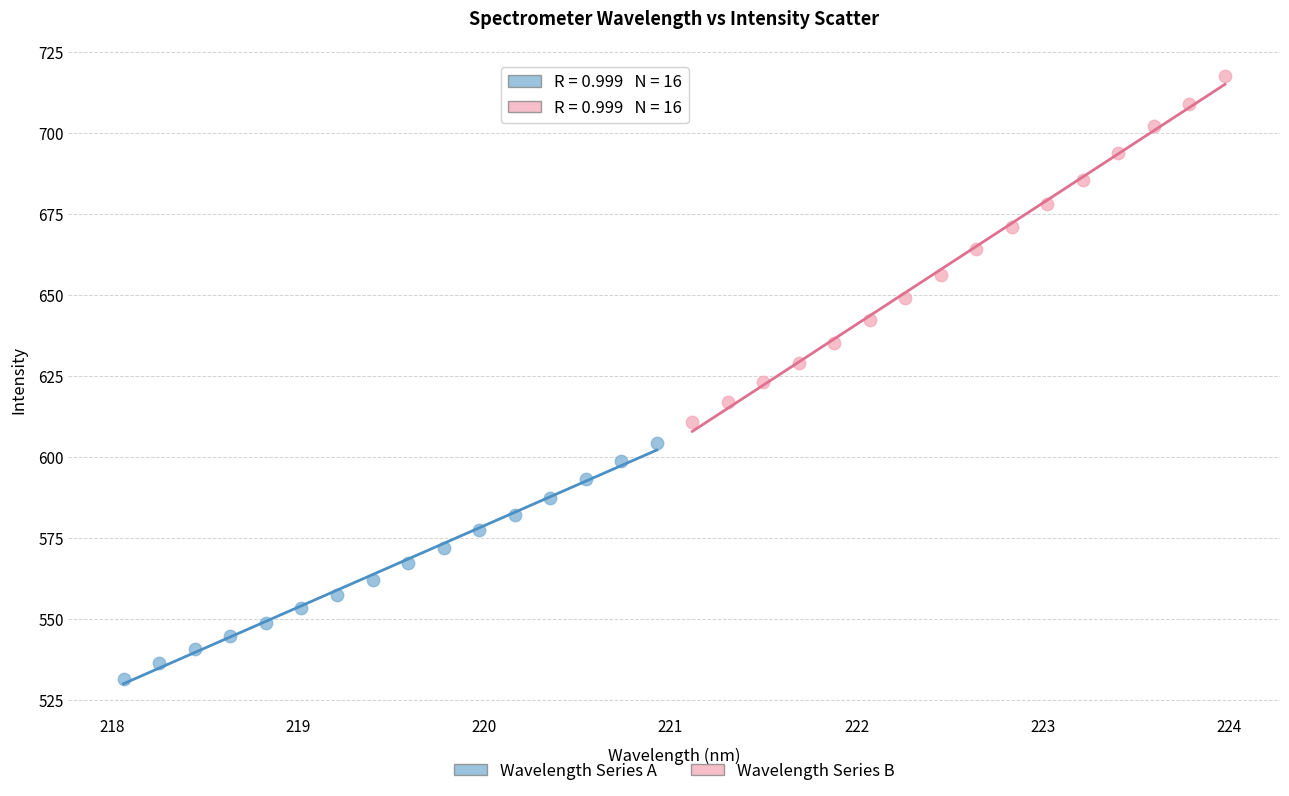

Which series reaches the maximum Y coordinate?

Wavelength Series B